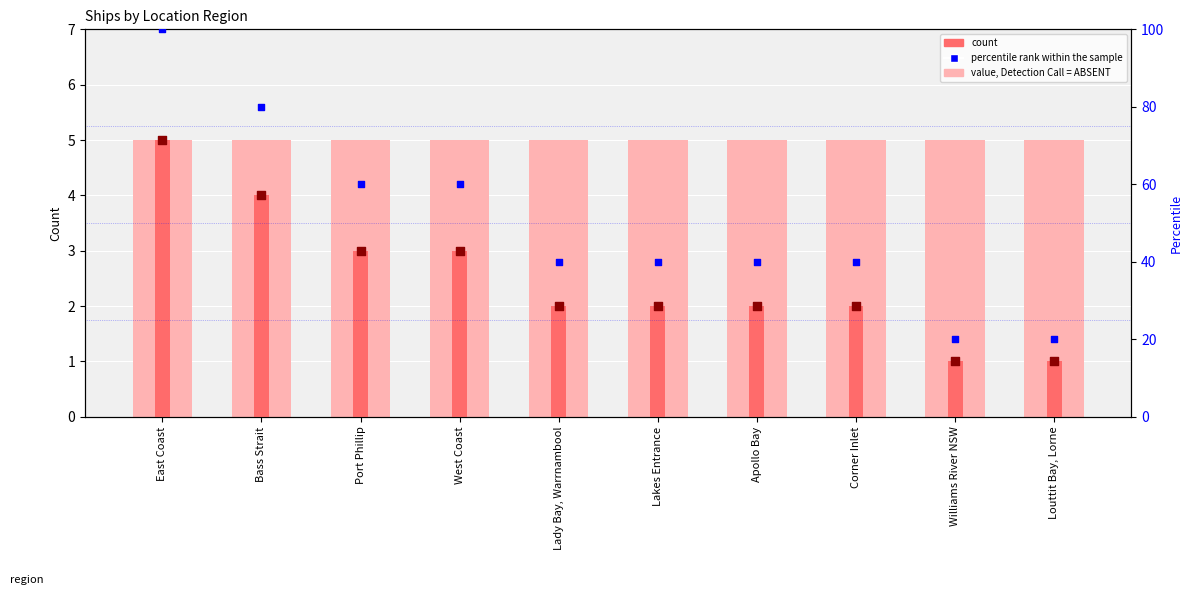

At how many categories does at least one series exceed 77?

2